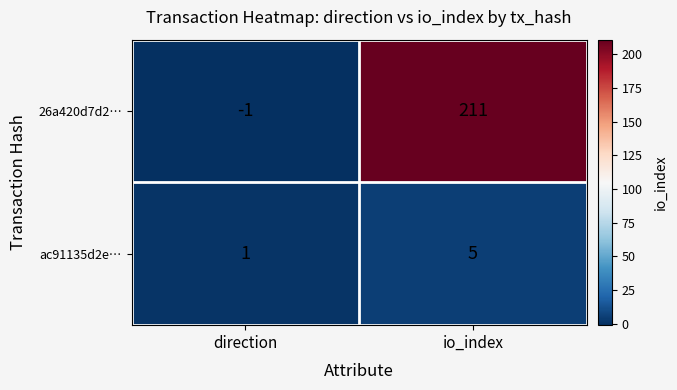

What is the sum of the ac91135d2e… values at direction and io_index?

6